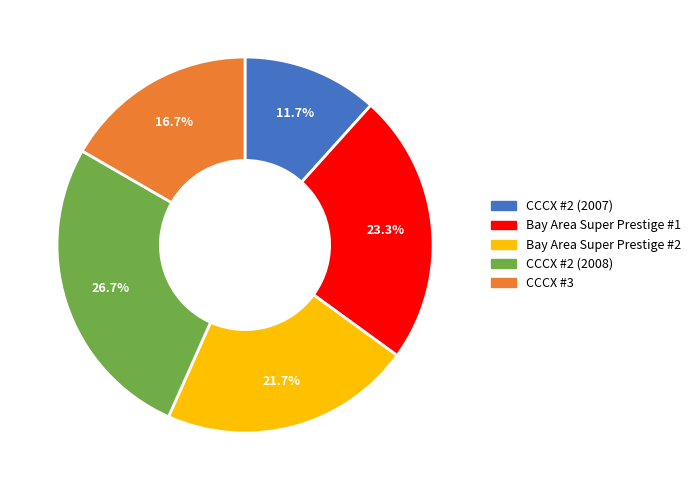

Which slice is the largest?

CCCX #2 (2008)